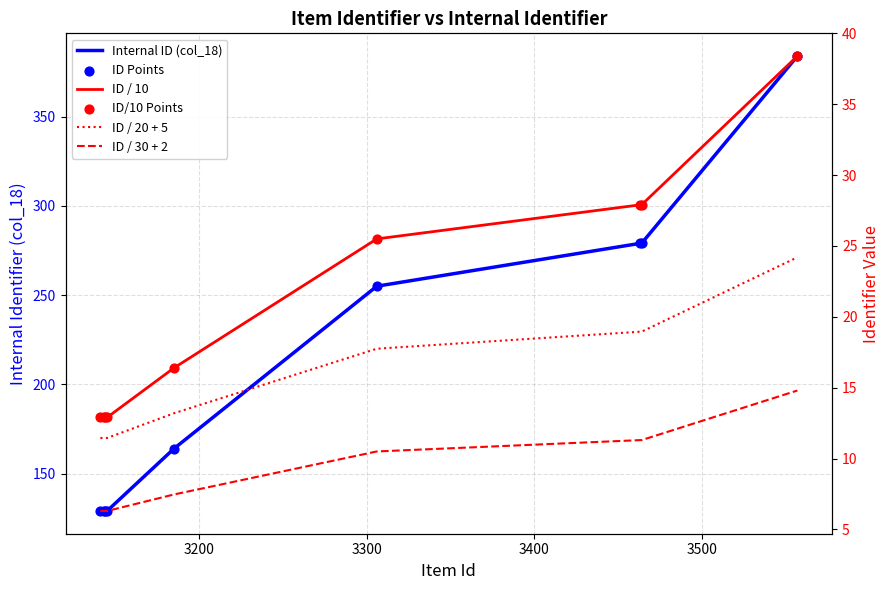

What are all the series names shown in the legend?

Internal ID (col_18), ID Points, ID / 10, ID / 20 + 5, ID / 30 + 2, ID/10 Points